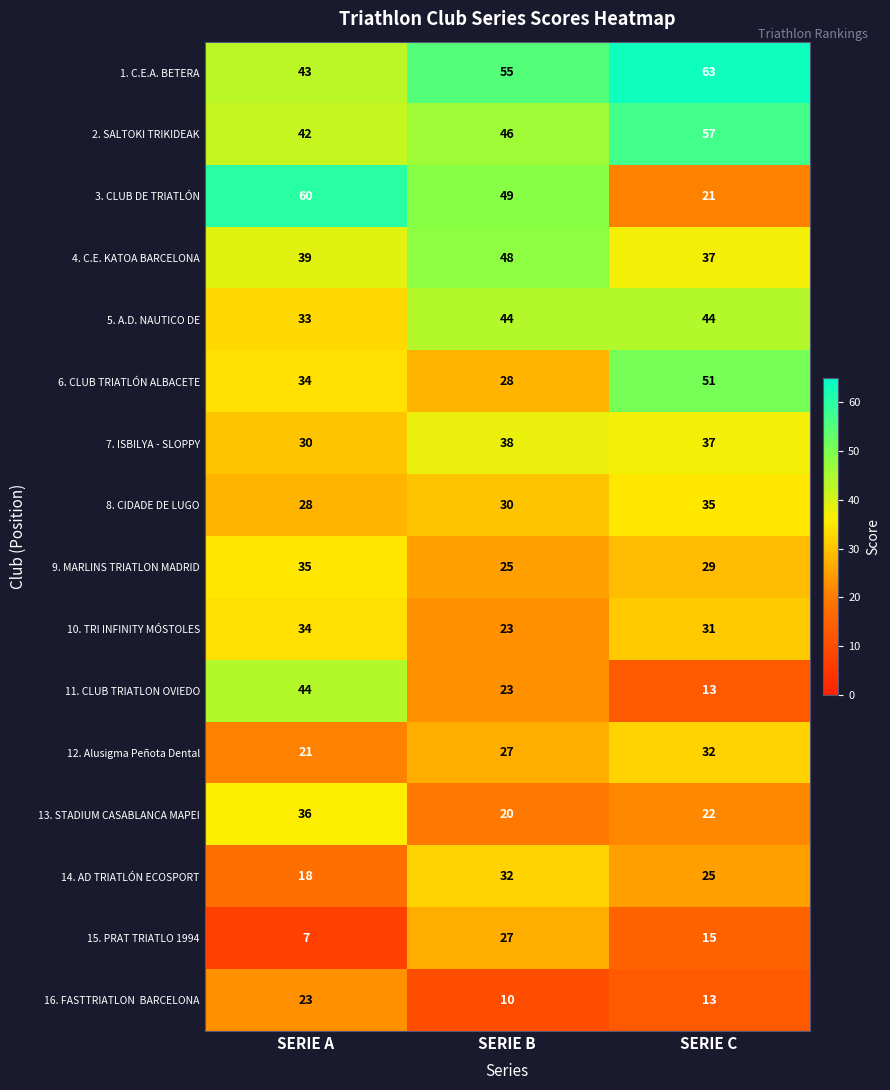

Is it true that 3. CLUB DE TRIATLÓN equals 49 at SERIE B?

True